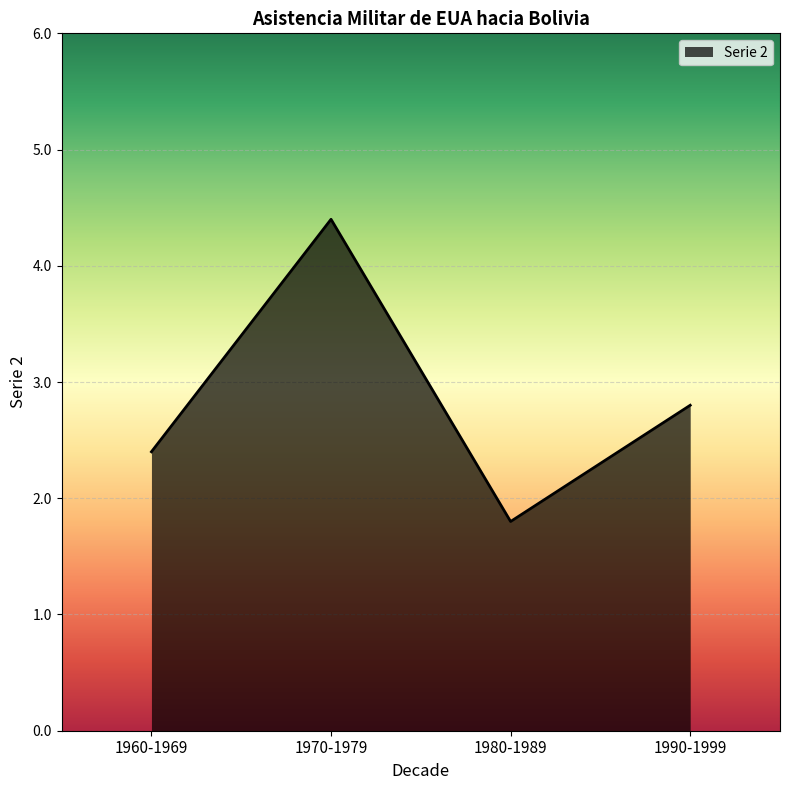

What is the minimum value shown in the chart?

1.8